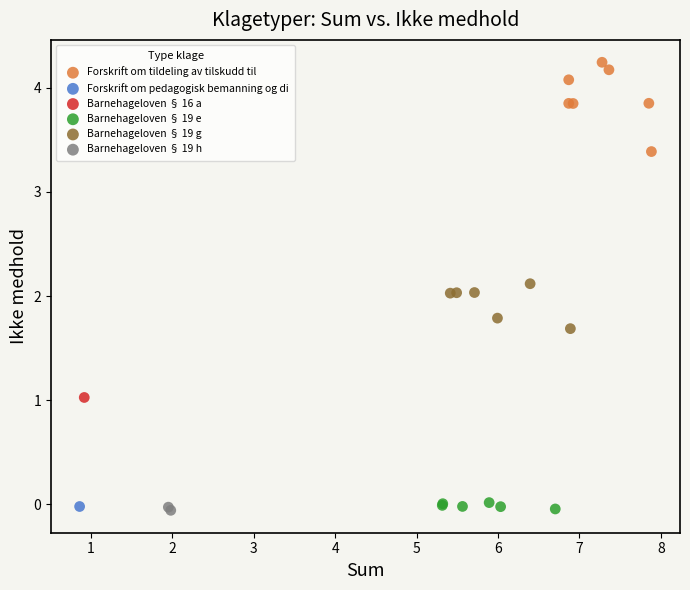

What are all the series names shown in the legend?

Forskrift om tildeling av tilskudd til, Forskrift om pedagogisk bemanning og di, Barnehageloven § 16 a, Barnehageloven § 19 e, Barnehageloven § 19 g, Barnehageloven § 19 h